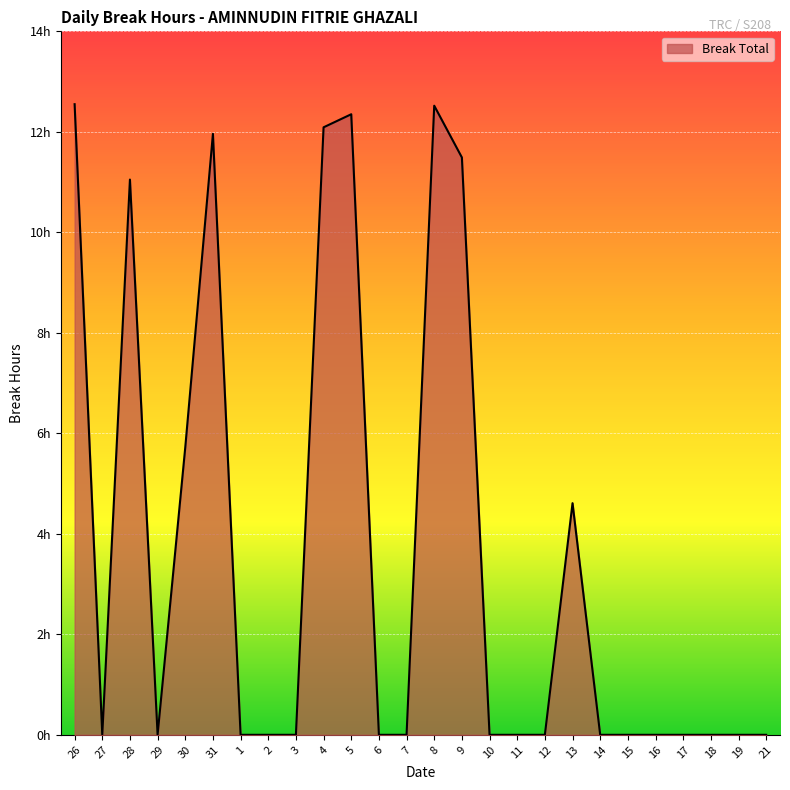

What is the difference between the maximum and minimum values?

12.6